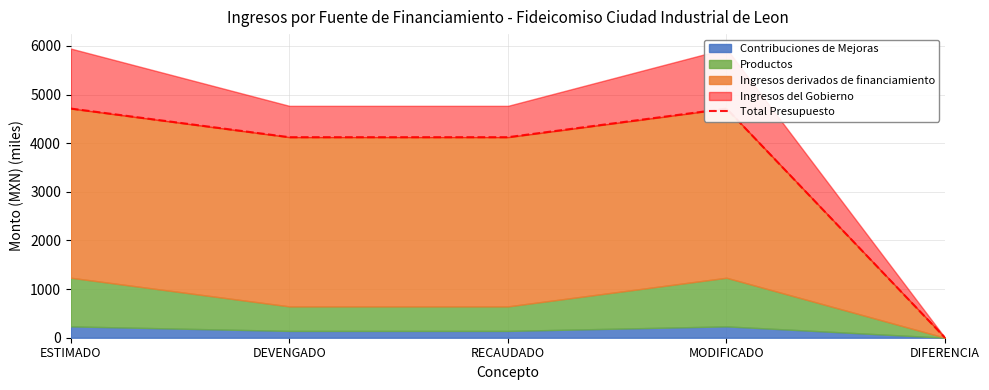

Which category has the lowest value across all series?

DIFERENCIA